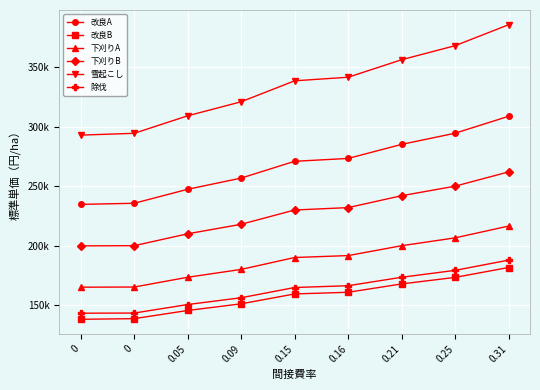

What are all the series names shown in the legend?

改良A, 改良B, 下刈りA, 下刈りB, 雪起こし, 除伐